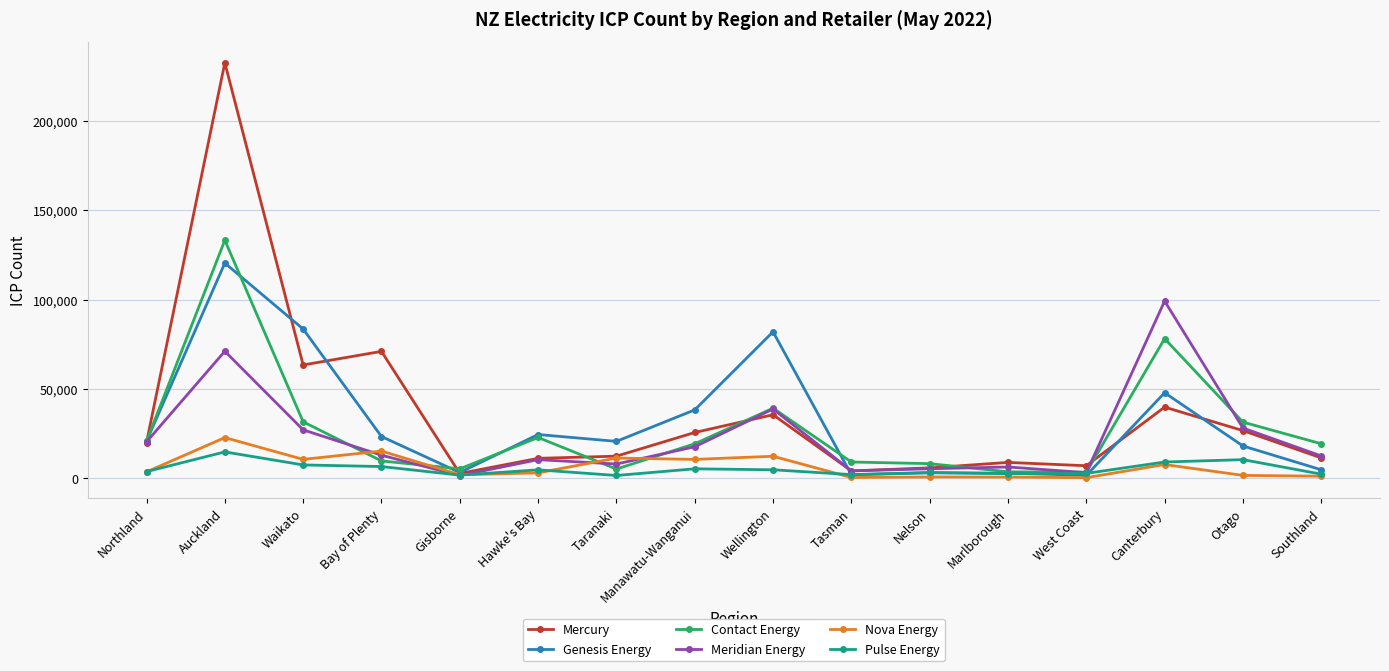

True or false: Genesis Energy has more than 2 points higher than both neighbors.

True